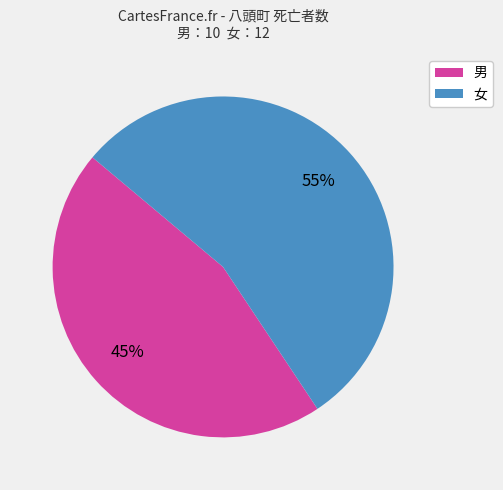

Do 男 and 女 together represent more than half of the pie?

Yes